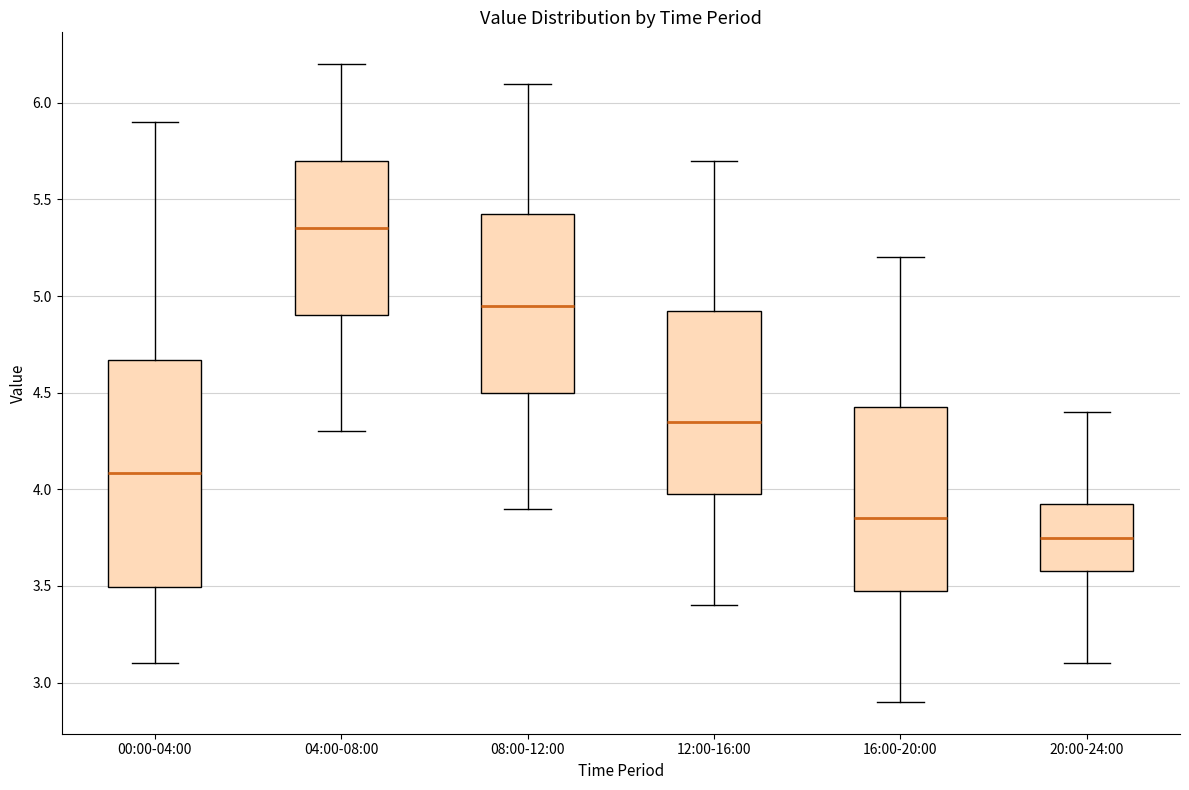

Reading left to right, transcribe this box plot: for each box, give where its median line is, the range the box spans, and where its two whiskers end, as read against the y-axis. The values are not printed on the chart, so give them approximately, as read against the axis.

00:00-04:00: median 4.10, box 3.50 to 4.65, whiskers 3.10 to 5.90
04:00-08:00: median 5.35, box 4.90 to 5.70, whiskers 4.30 to 6.20
08:00-12:00: median 4.95, box 4.50 to 5.45, whiskers 3.90 to 6.10
12:00-16:00: median 4.35, box 4.00 to 4.95, whiskers 3.40 to 5.70
16:00-20:00: median 3.85, box 3.50 to 4.45, whiskers 2.90 to 5.20
20:00-24:00: median 3.75, box 3.60 to 3.95, whiskers 3.10 to 4.40